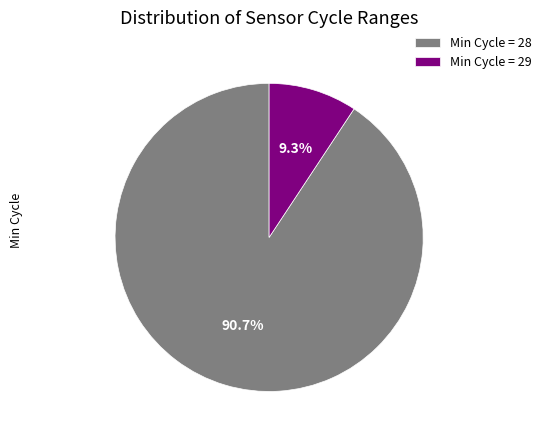

To the nearest percent, what is the average slice percentage?

50%